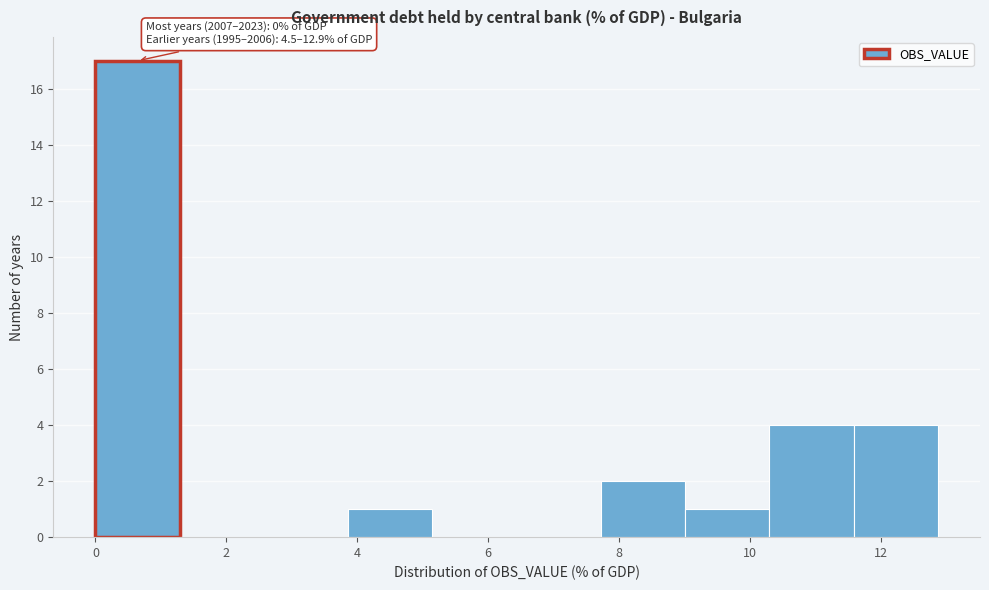

Over which range of the x-axis is the bar tallest?

0.0 to 1.2